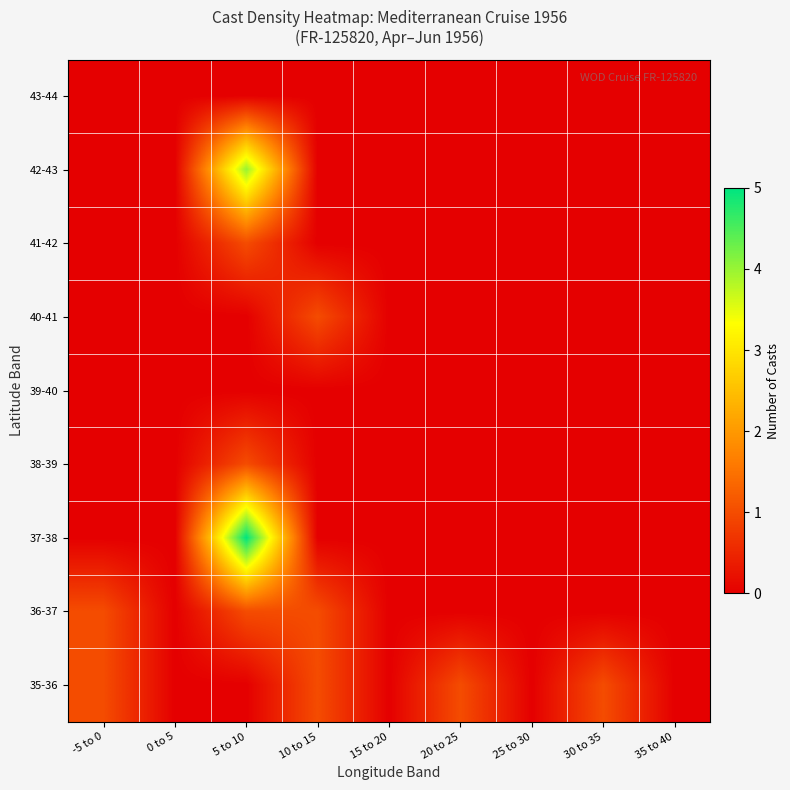

At how many categories does at least one series exceed 3?

1